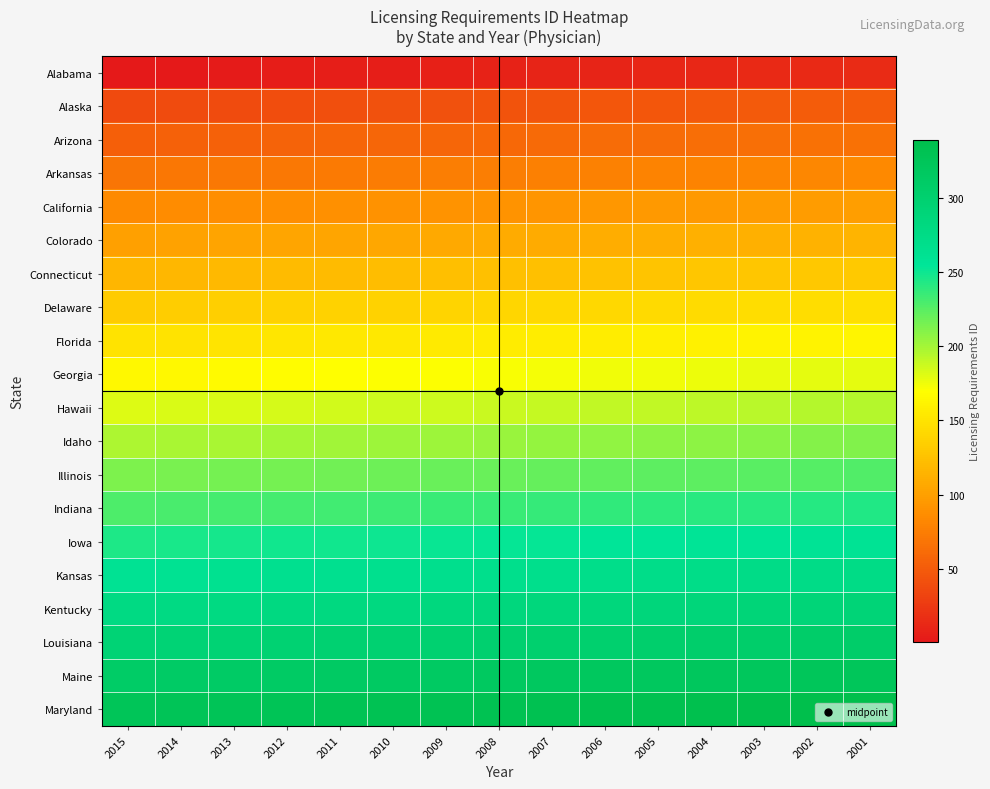

At how many categories does at least one series exceed 301?

15